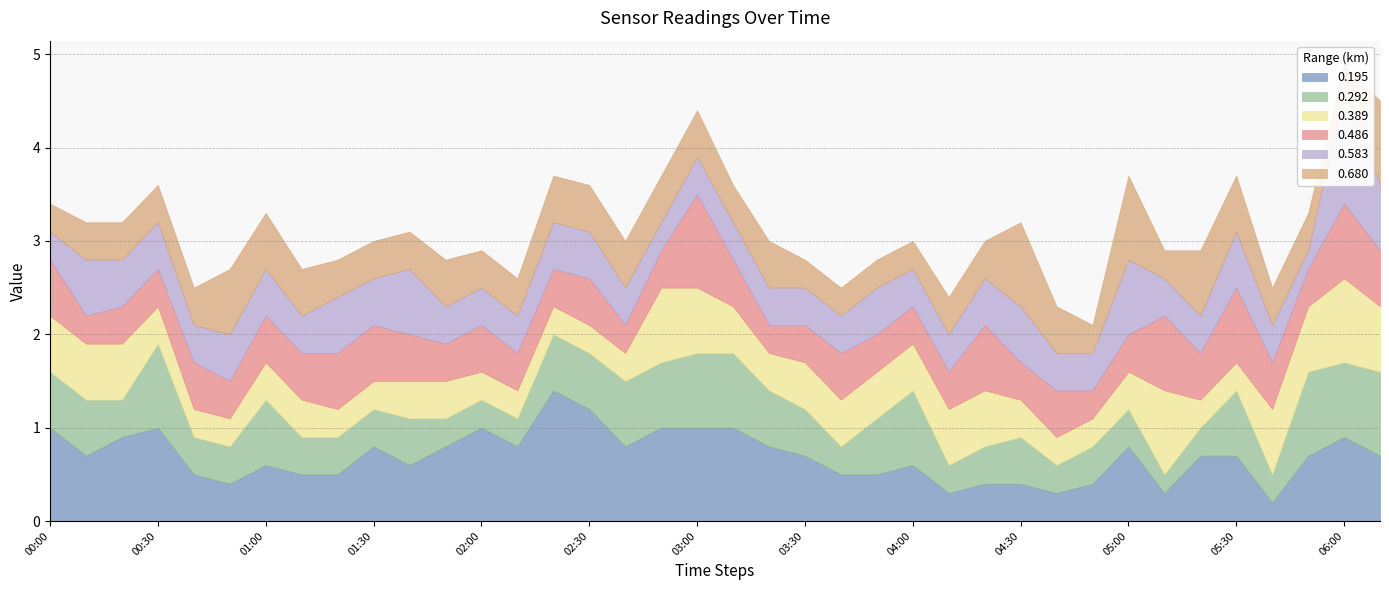

What value does the 0.195 series have at 01:40?

0.6